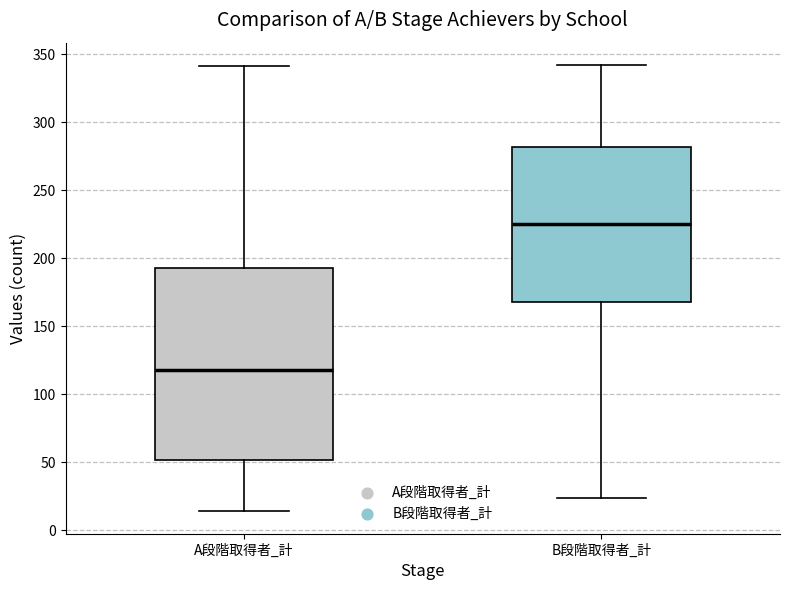

Reading left to right, read every box against the y-axis: the position of its median line, the range the box covers, and the ends of its whiskers. The values are not printed on the chart, so give them approximately, as read against the axis.

A段階取得者_計: median 120, box 50 to 195, whiskers 15 to 340
B段階取得者_計: median 225, box 170 to 280, whiskers 25 to 340